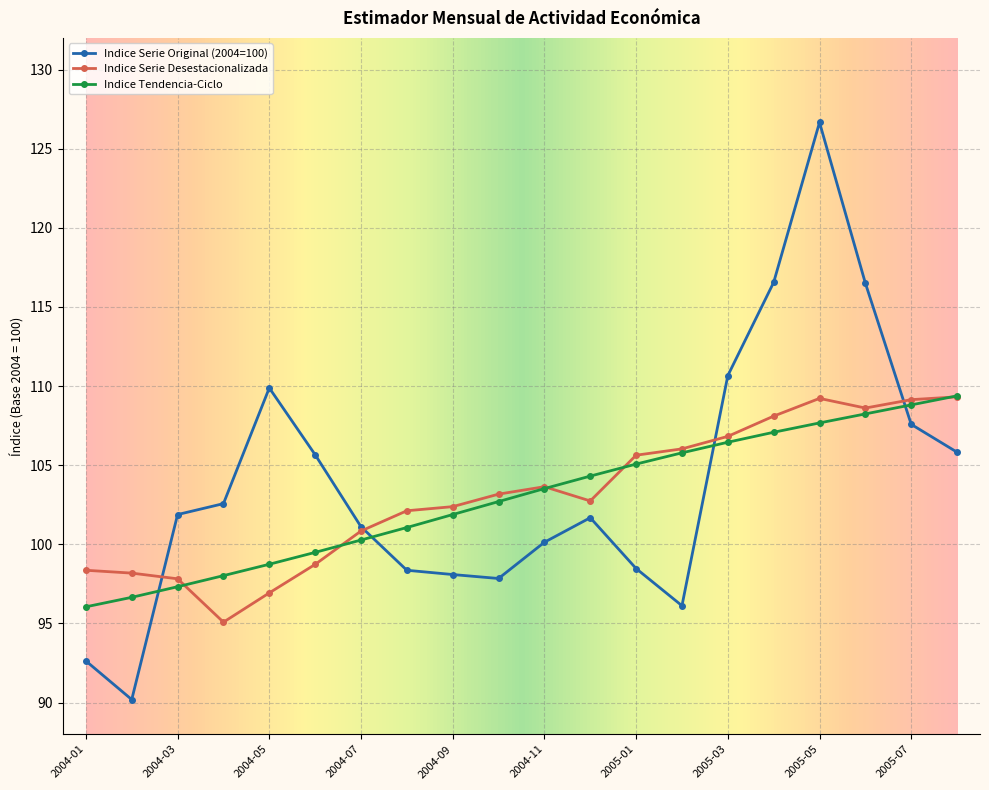

What is the sum of all Indice Tendencia-Ciclo values?

2058.5